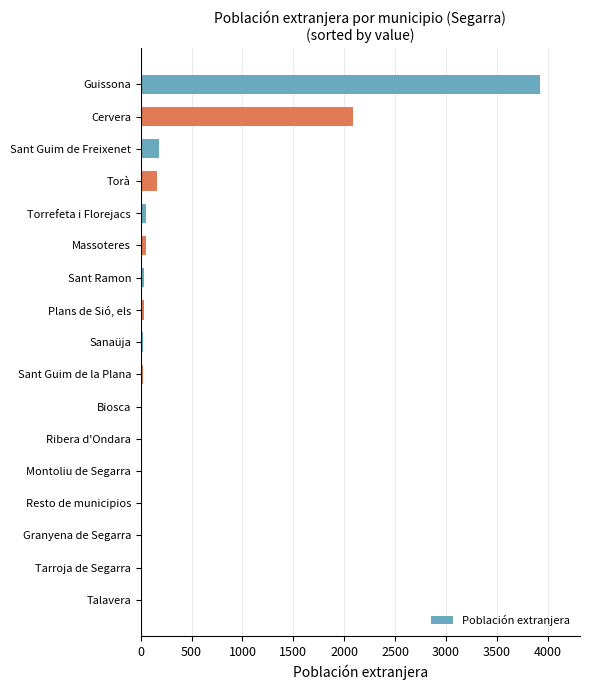

Which has a higher value, Cervera or Torrefeta i Florejacs?

Cervera